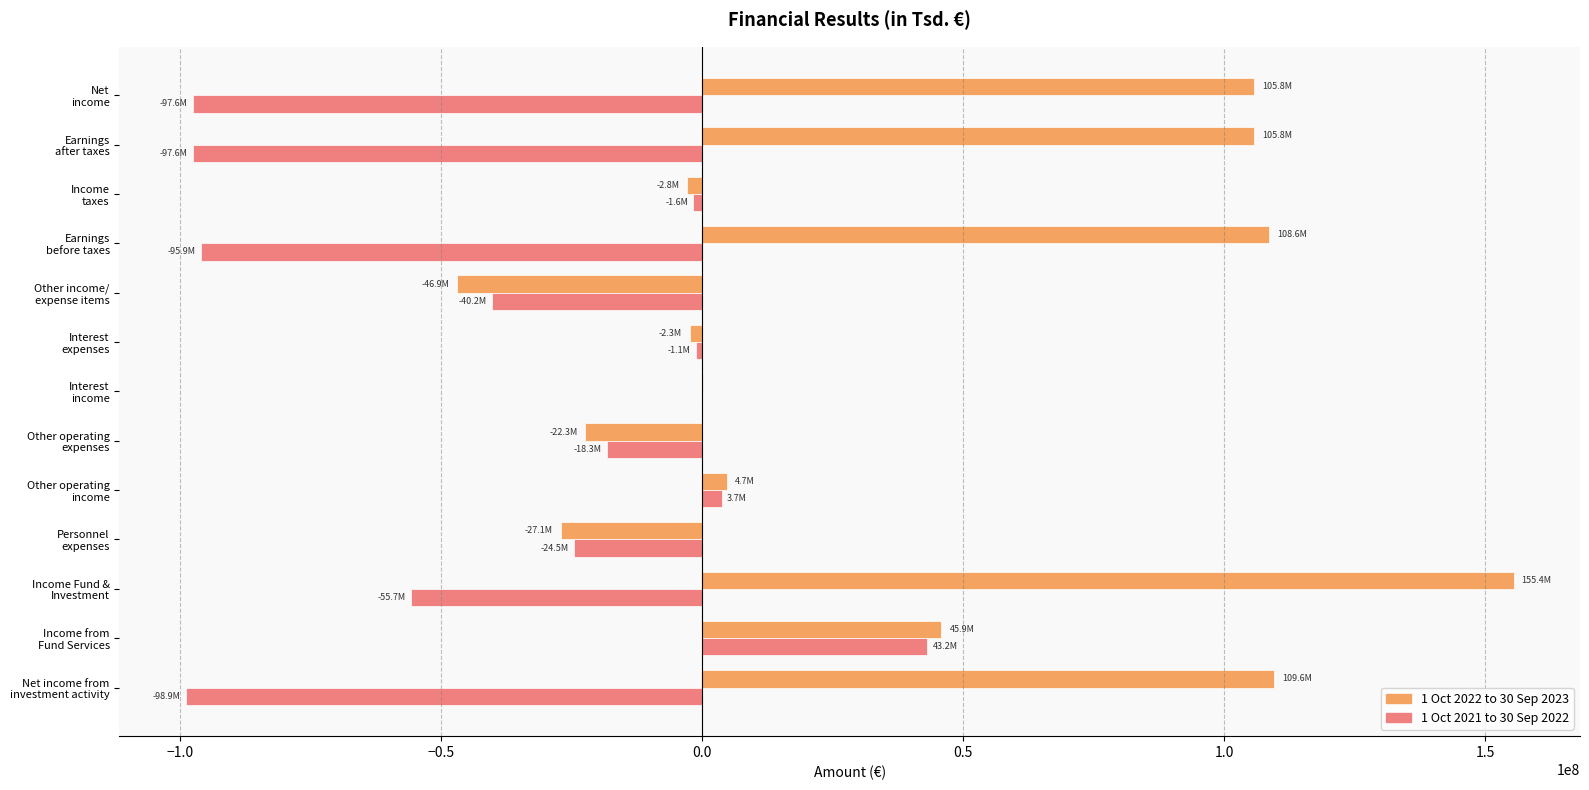

What is the greatest value displayed?

155435396.4